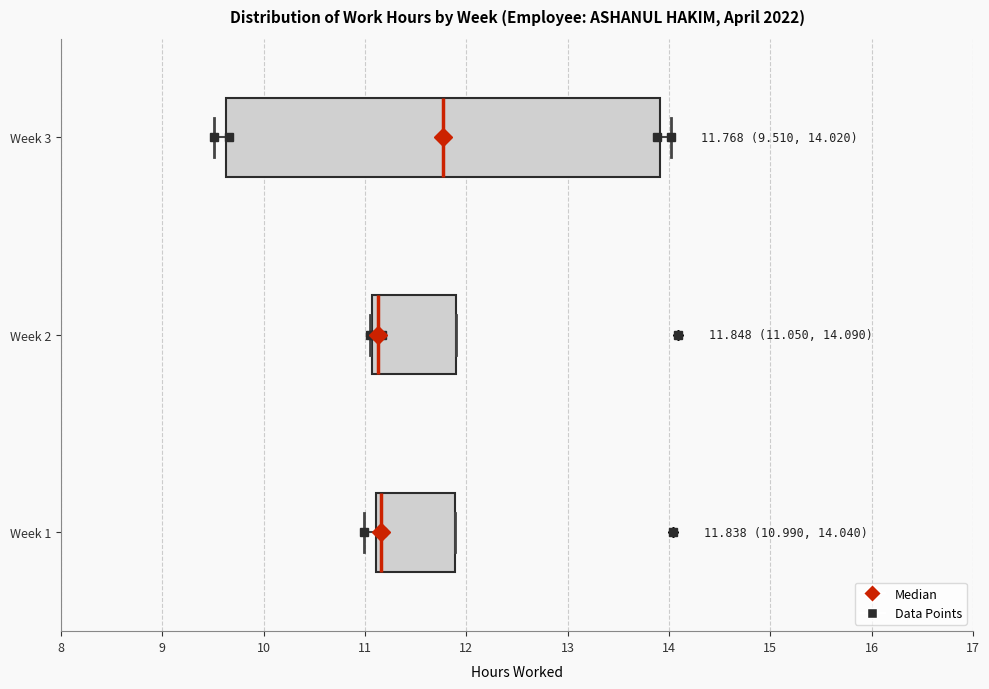

Comparing the boxes themselves (not the whiskers), which one is the widest?

Week 3